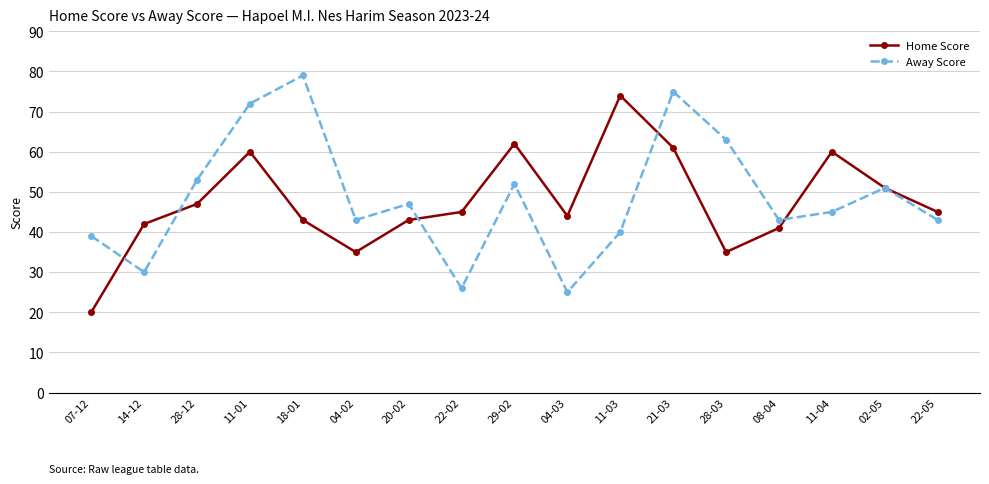

How many data points does each series have?

17